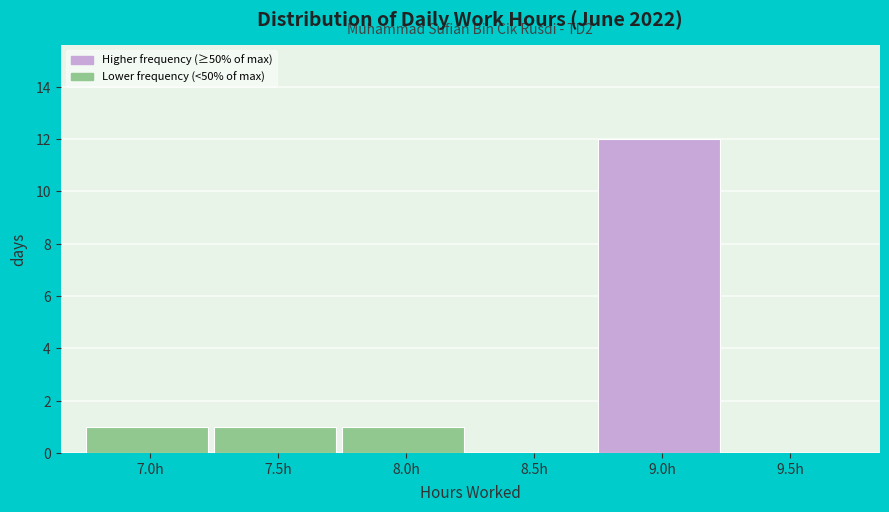

Reading left to right, transcribe all the data shown in this chart.

7.0h=1	7.5h=1	8.0h=1	8.5h=0	9.0h=12	9.5h=0